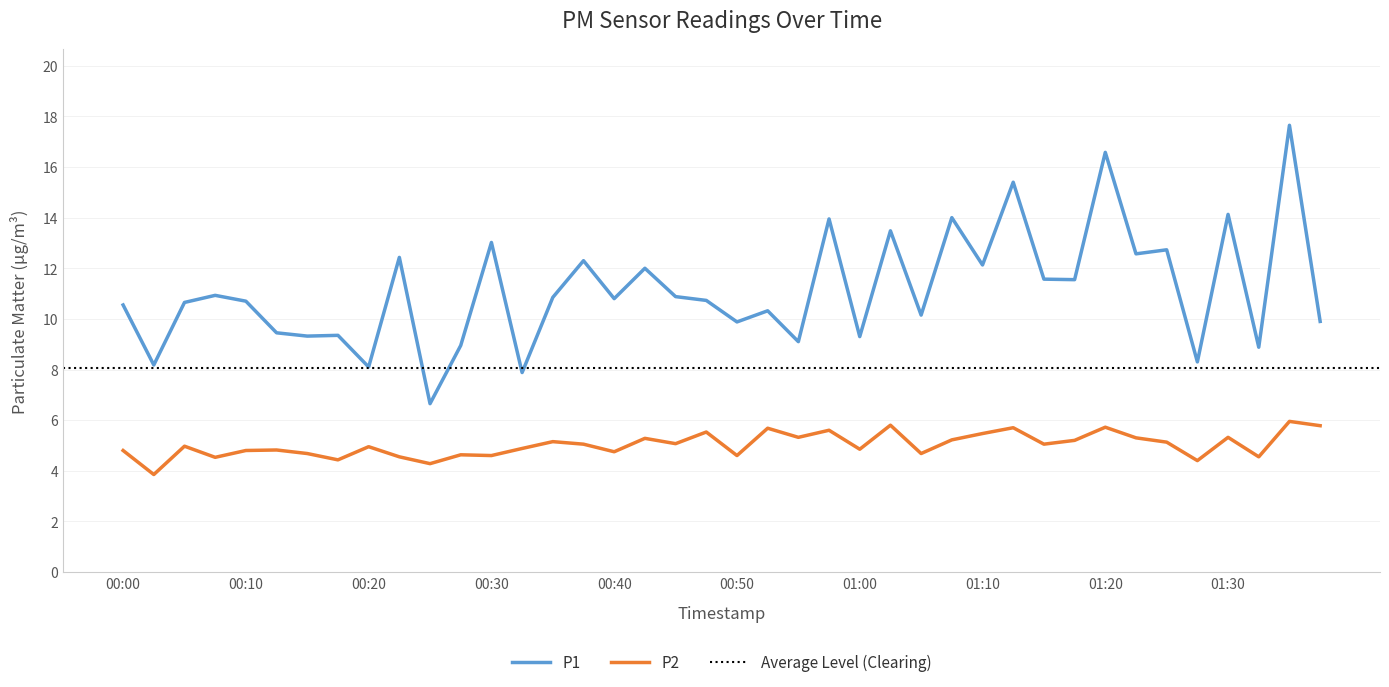

Is this an area chart (filled region under the line)?

No